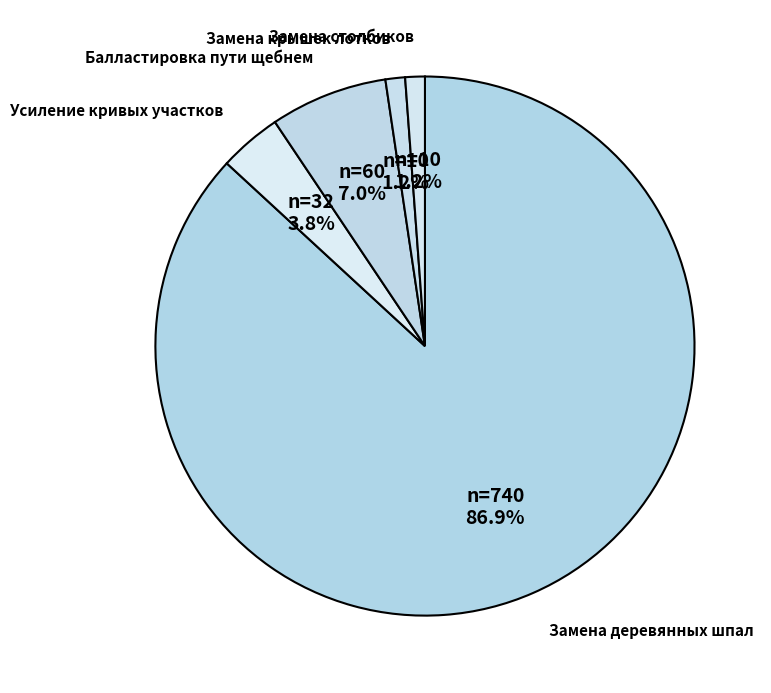

What percentage is NOT represented by Замена крышек лотков?

98.8%